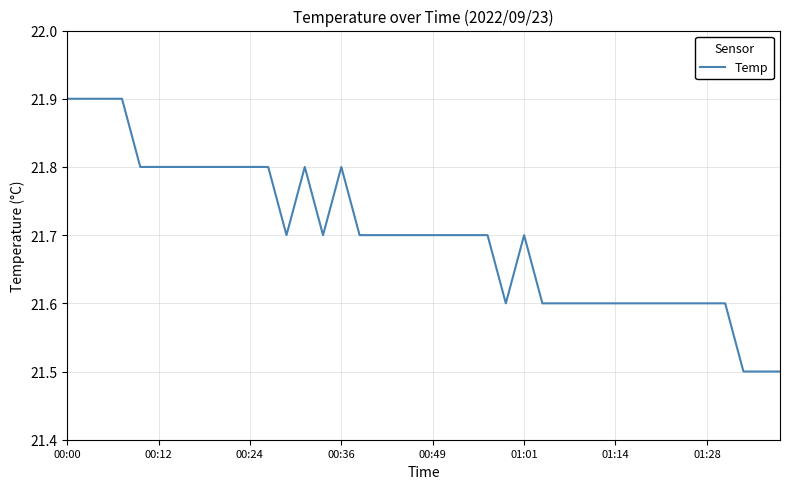

What is the maximum value shown in the chart?

21.9